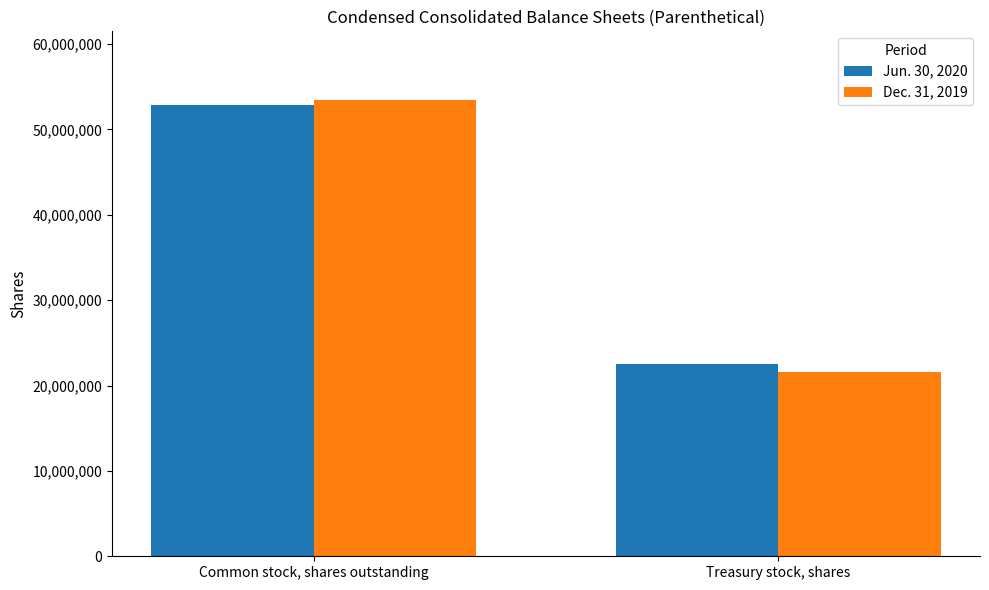

Reading right to left, transcribe all the data shown in this chart.

Jun. 30, 2020: Treasury stock, shares=22500750	Common stock, shares outstanding=52906115
Dec. 31, 2019: Treasury stock, shares=21640109	Common stock, shares outstanding=53473620